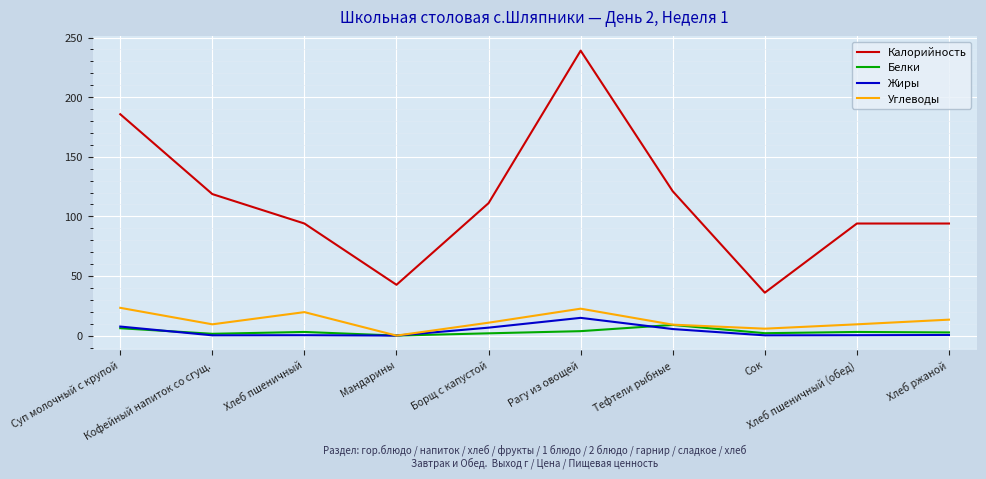

Which series has the largest total across all categories?

Калорийность